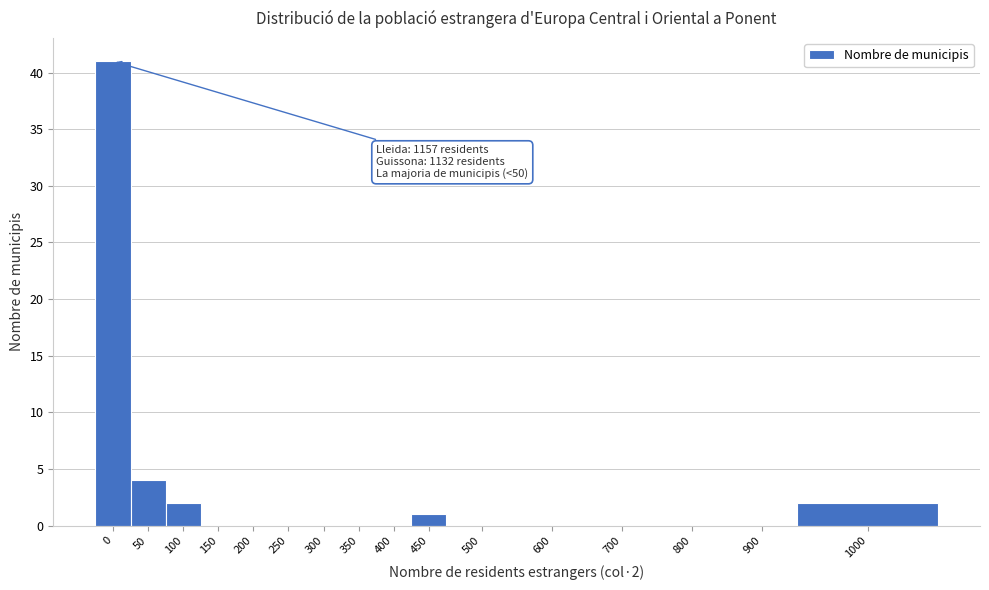

Reading left to right, transcribe all the data shown in this chart.

0=41	50=4	100=2	150=0	200=0	250=0	300=0	350=0	400=0	450=1	500=0	600=0	700=0	800=0	900=0	1000=2